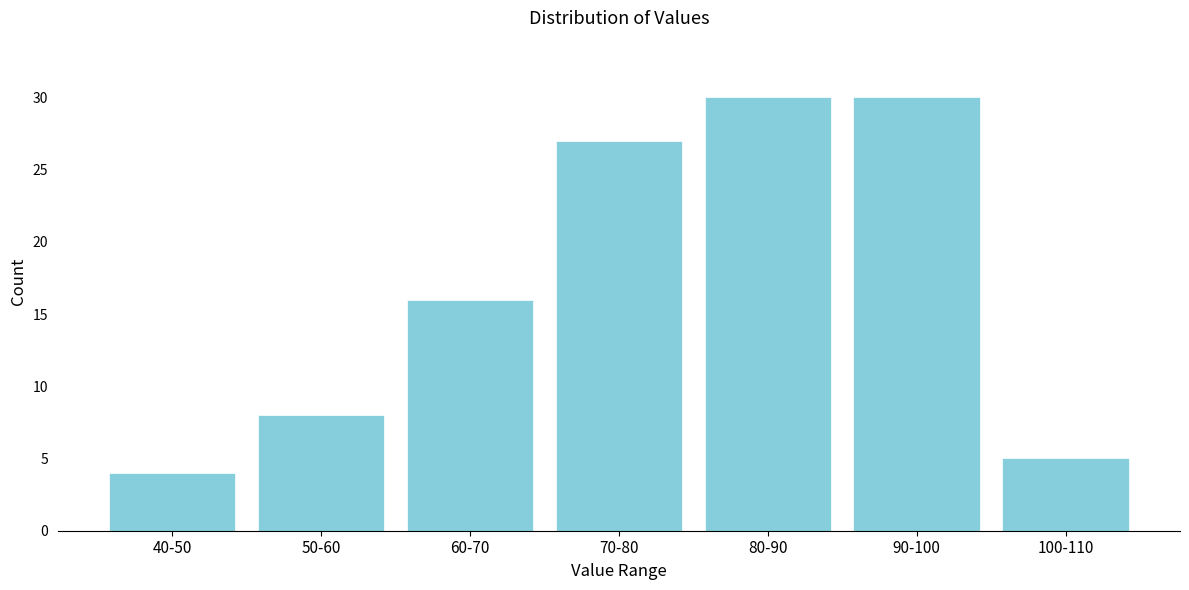

Reading left to right, what are all the values shown in this chart?

4	8	16	27	30	30	5